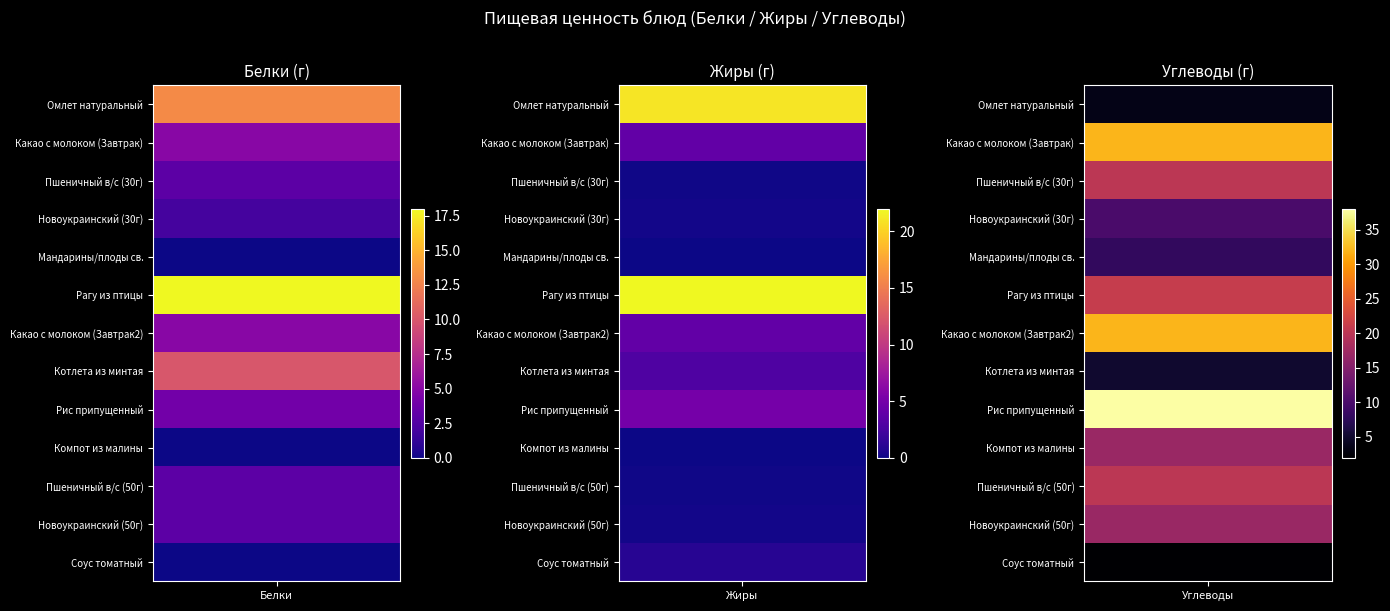

At which label is Омлет натуральный closest to 12?

Белки